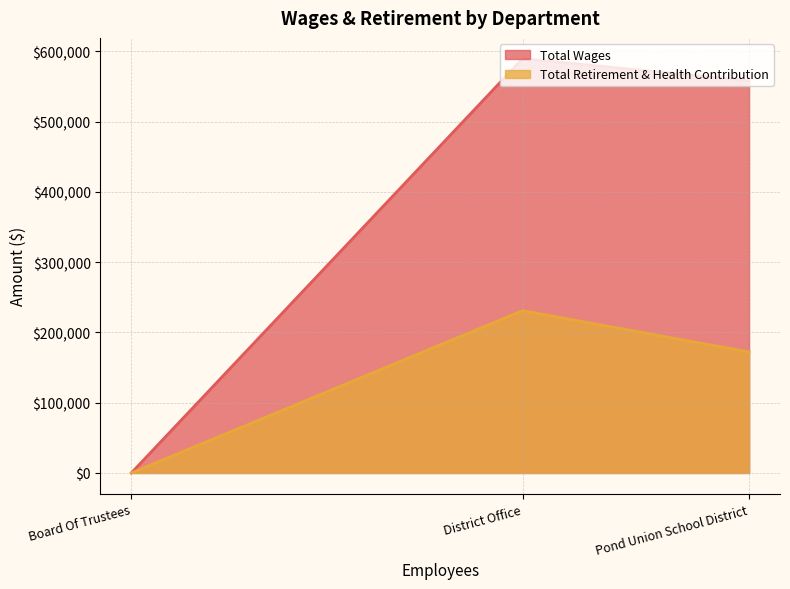

At which label is Total Retirement & Health Contribution closest to 115477?

Pond Union School District